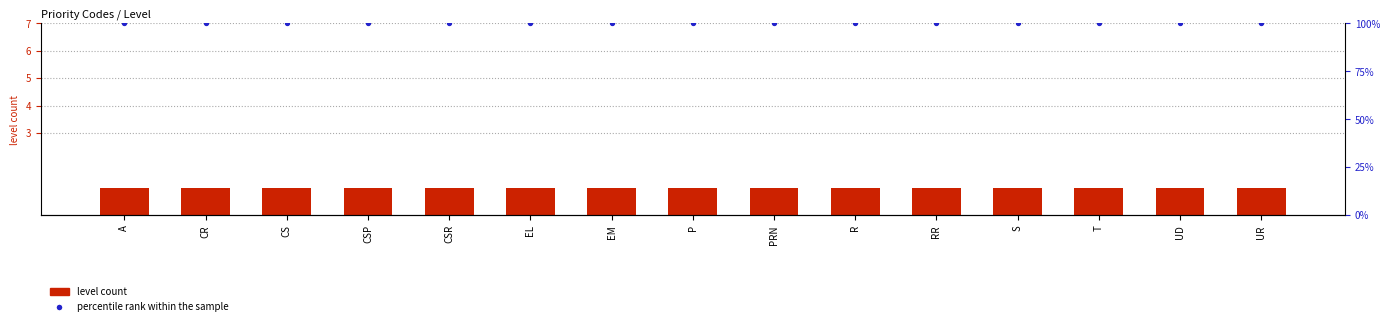

What is the total value across all series at A?

101